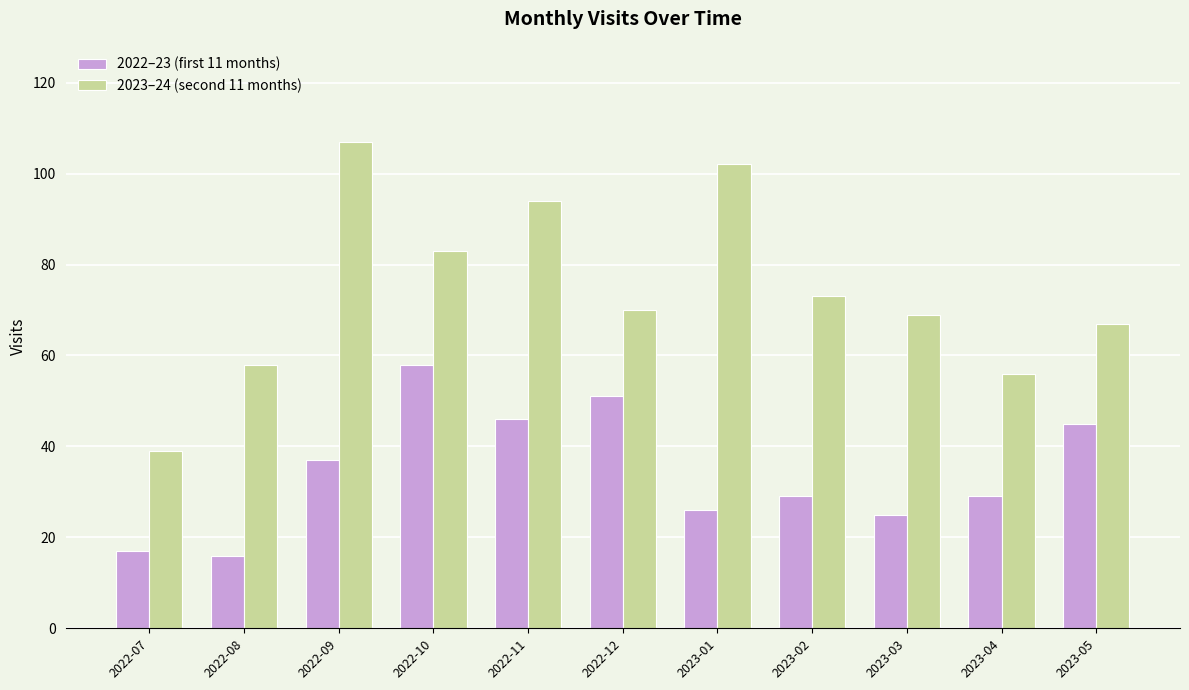

Are the bars horizontal?

No